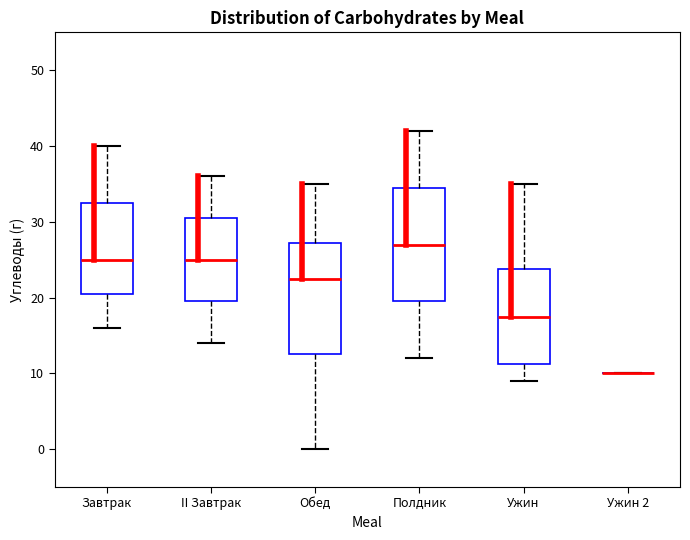

Reading left to right, transcribe this box plot: for each box, give where its median line is, the range the box spans, and where its two whiskers end, as read against the y-axis. The values are not printed on the chart, so give them approximately, as read against the axis.

Завтрак: median 25, box 21 to 33, whiskers 16 to 40
II Завтрак: median 25, box 20 to 31, whiskers 14 to 36
Обед: median 23, box 13 to 27, whiskers 0 to 35
Полдник: median 27, box 20 to 35, whiskers 12 to 42
Ужин: median 18, box 11 to 24, whiskers 9 to 35
Ужин 2: box collapsed to a line at 10, whiskers 10 to 10